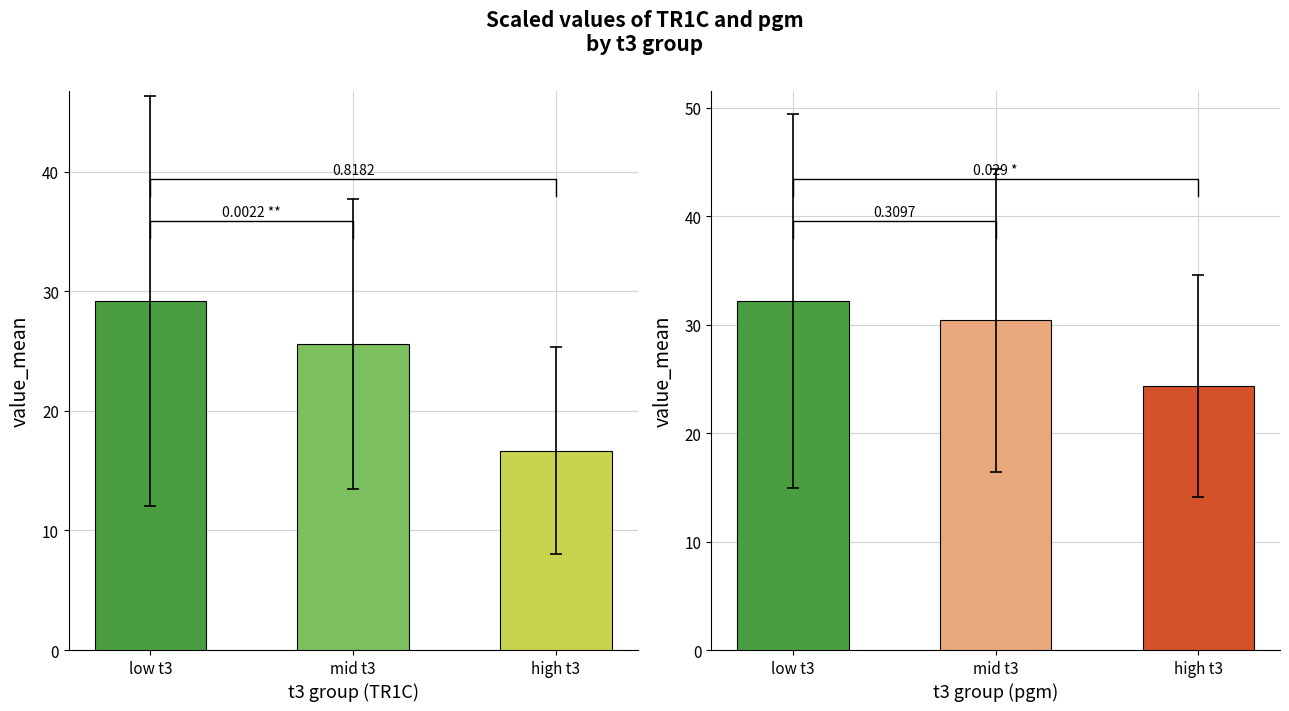

What is the value of the TR1C bar at the 2nd from the left?

25.6